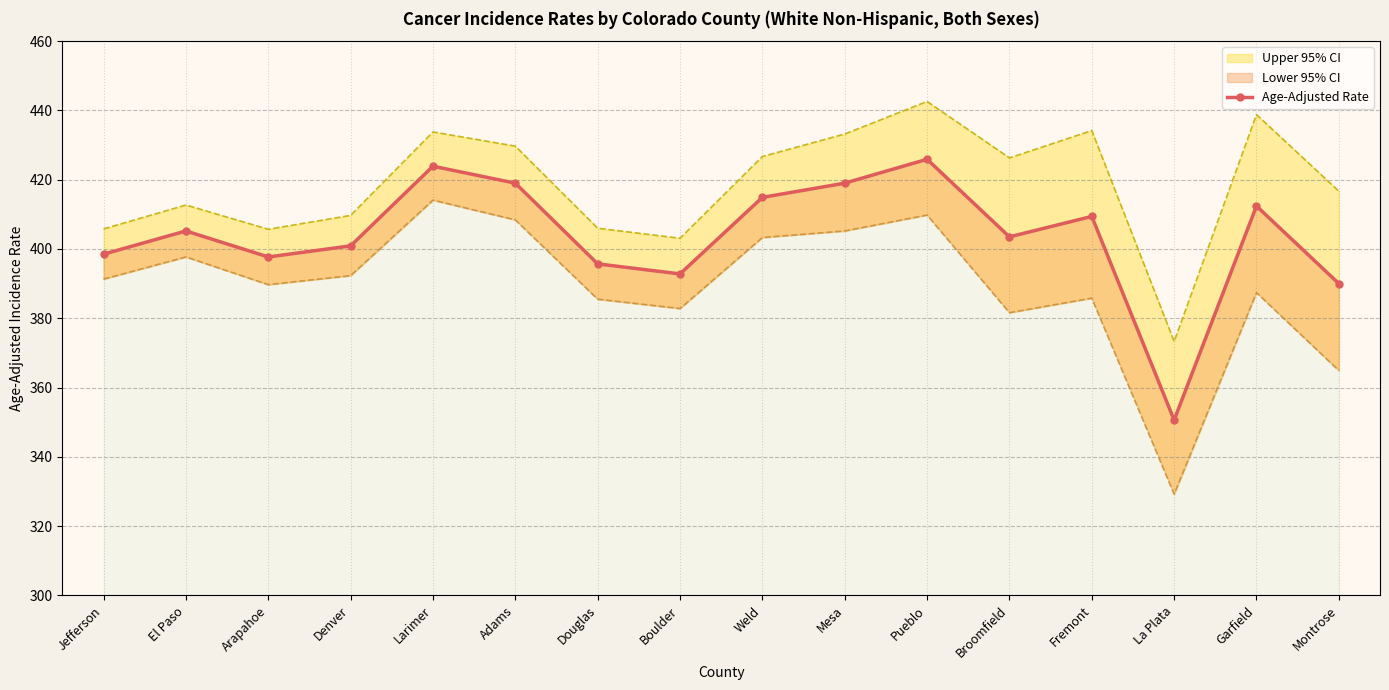

Which category has the lowest value in the Lower 95% CI series?

La Plata